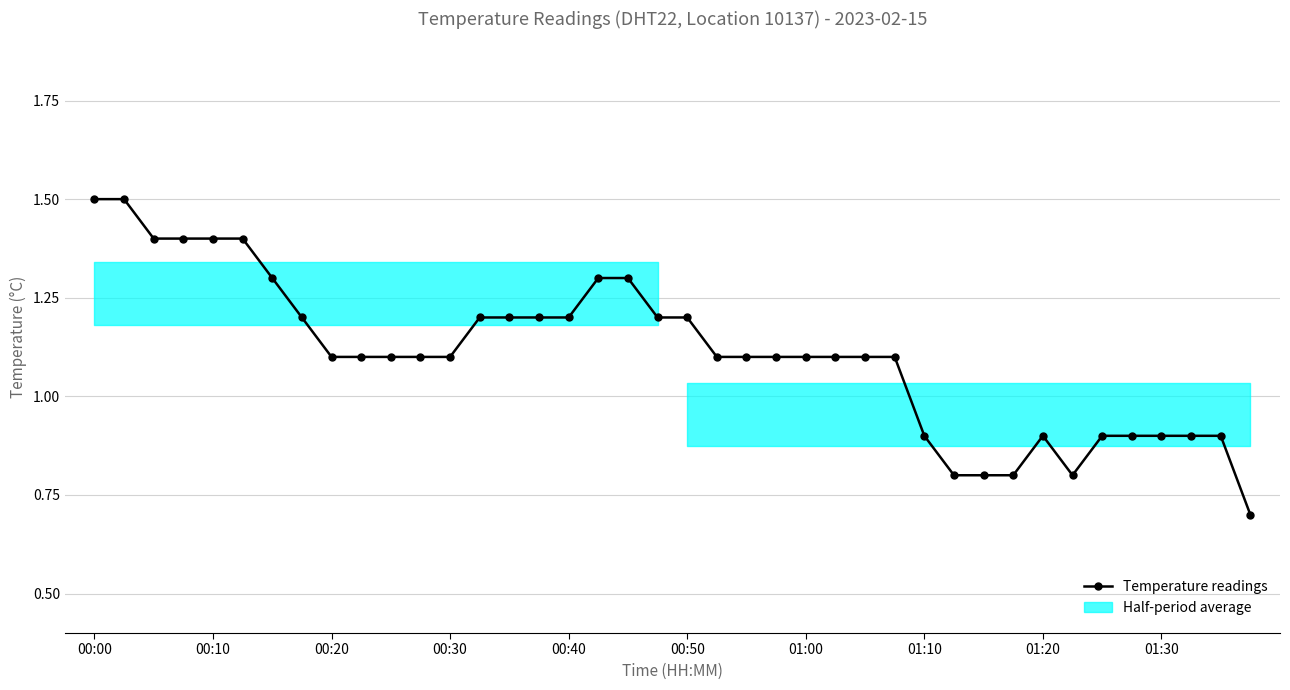

What is the average value?

1.1